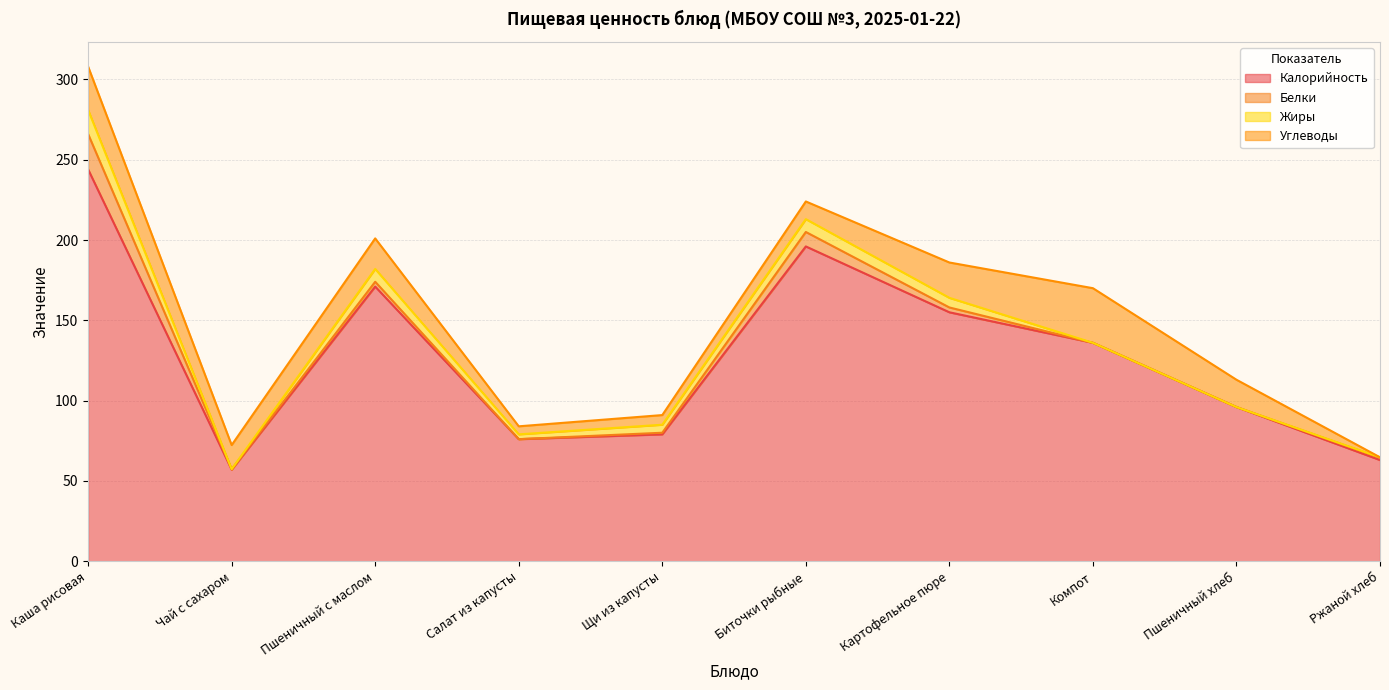

In Жиры, how many points are higher than both neighbors (excluding endpoints)?

2